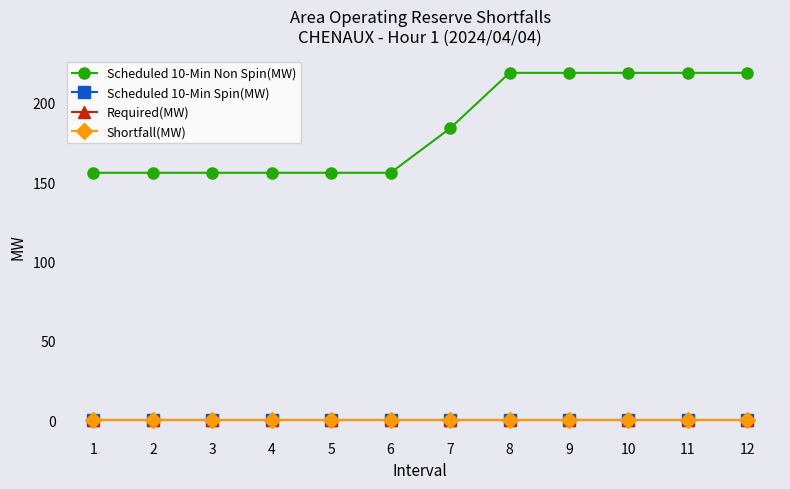

Does the chart have visible grid lines?

No